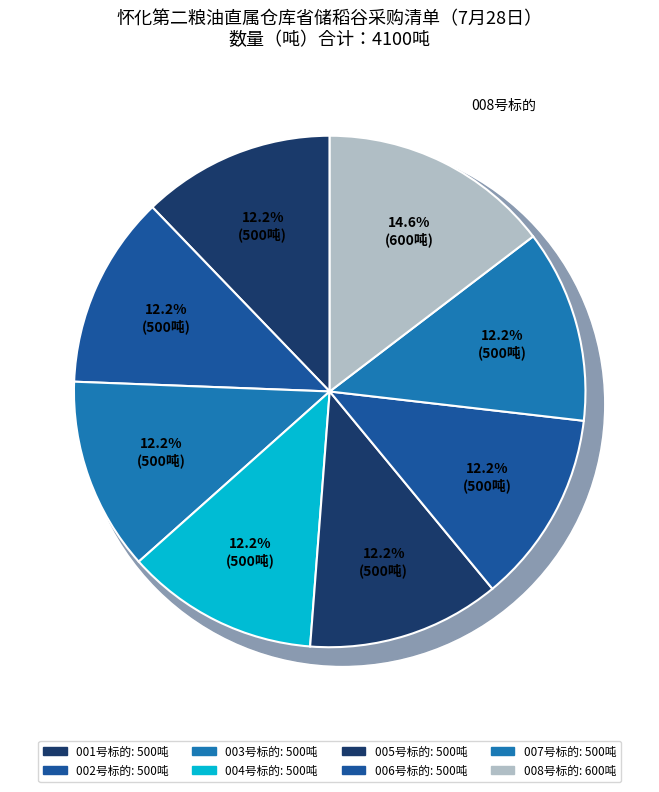

True or false: 210728HHDGCG001 accounts for 23% of the total.

False